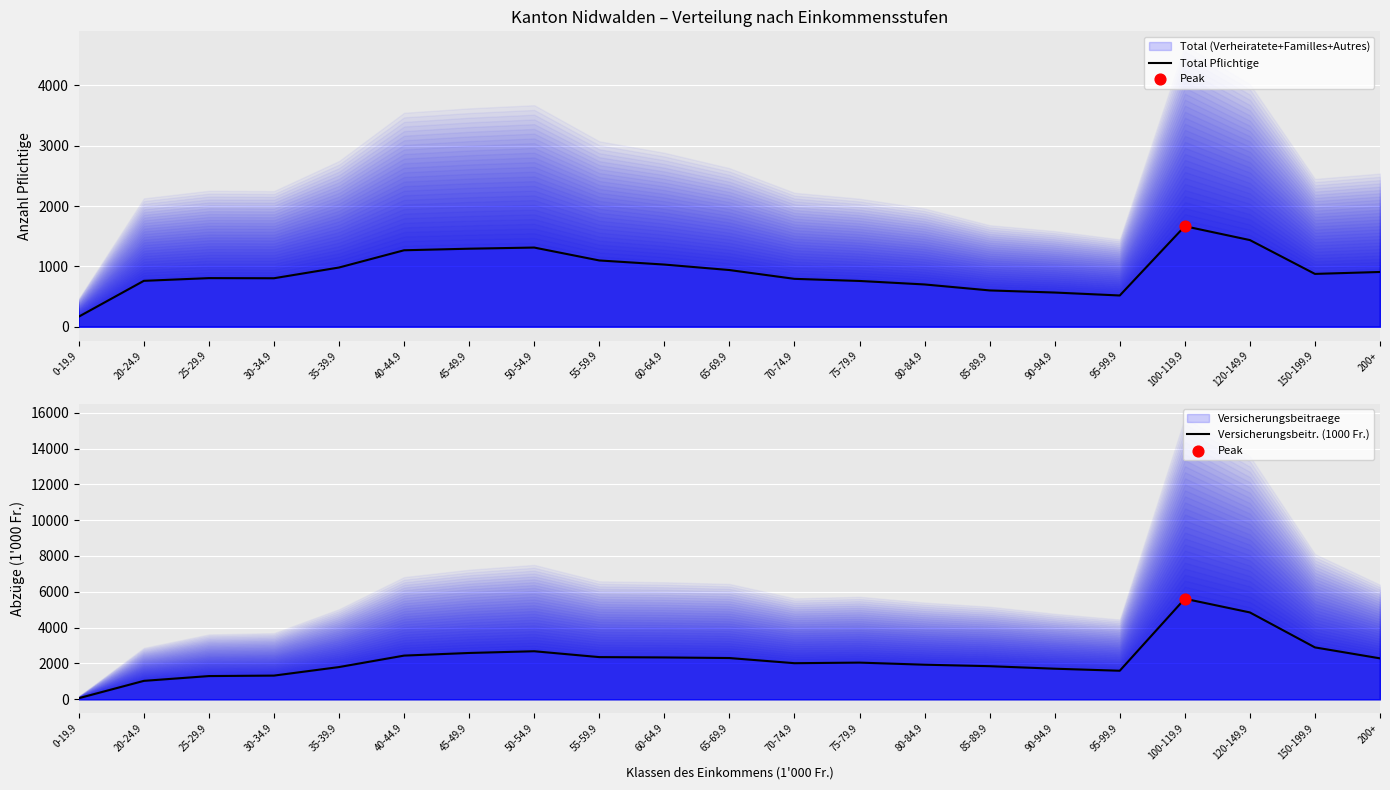

At which category is the sum across all series the highest?

100-119.9